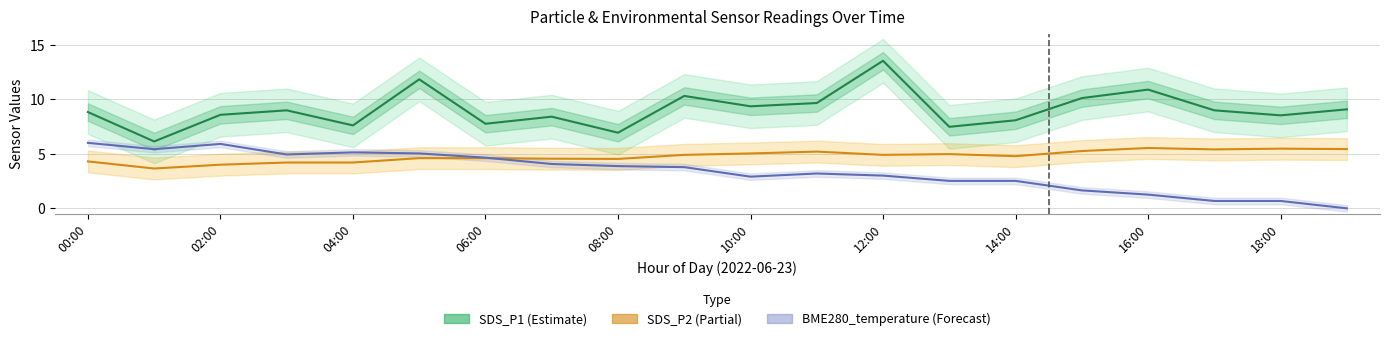

True or false: SDS_P1 (Estimate) and BME280_temperature (Forecast) cross at least once.

False